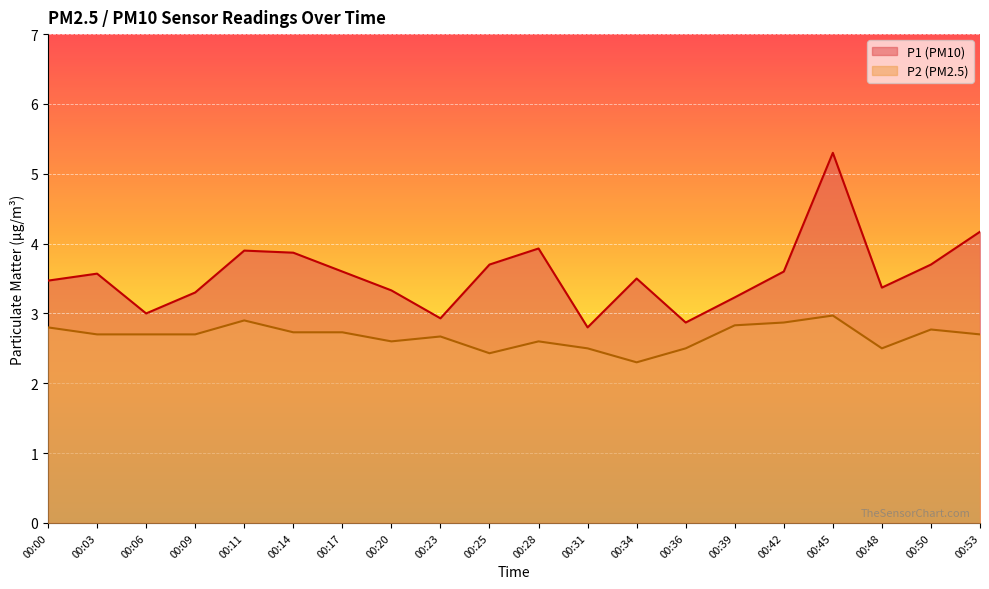

Where is P2 nearest to the value 2?

00:34